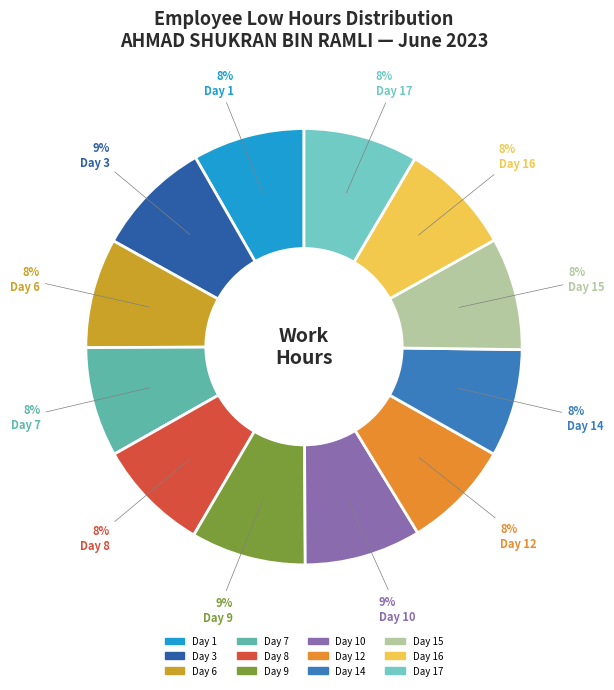

Count the number of slices in the pie.

12